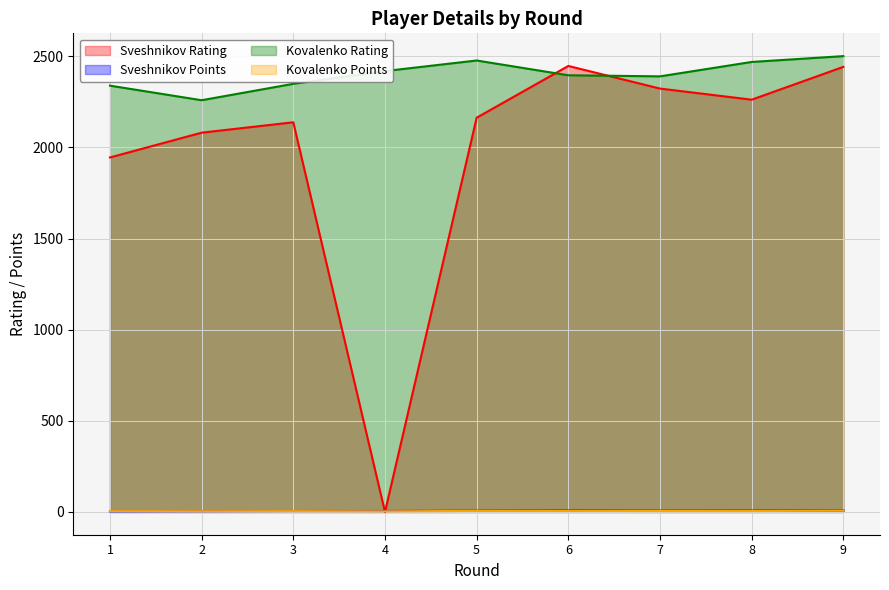

The value of Kovalenko Points at 4 is 5.4. True or false?

False